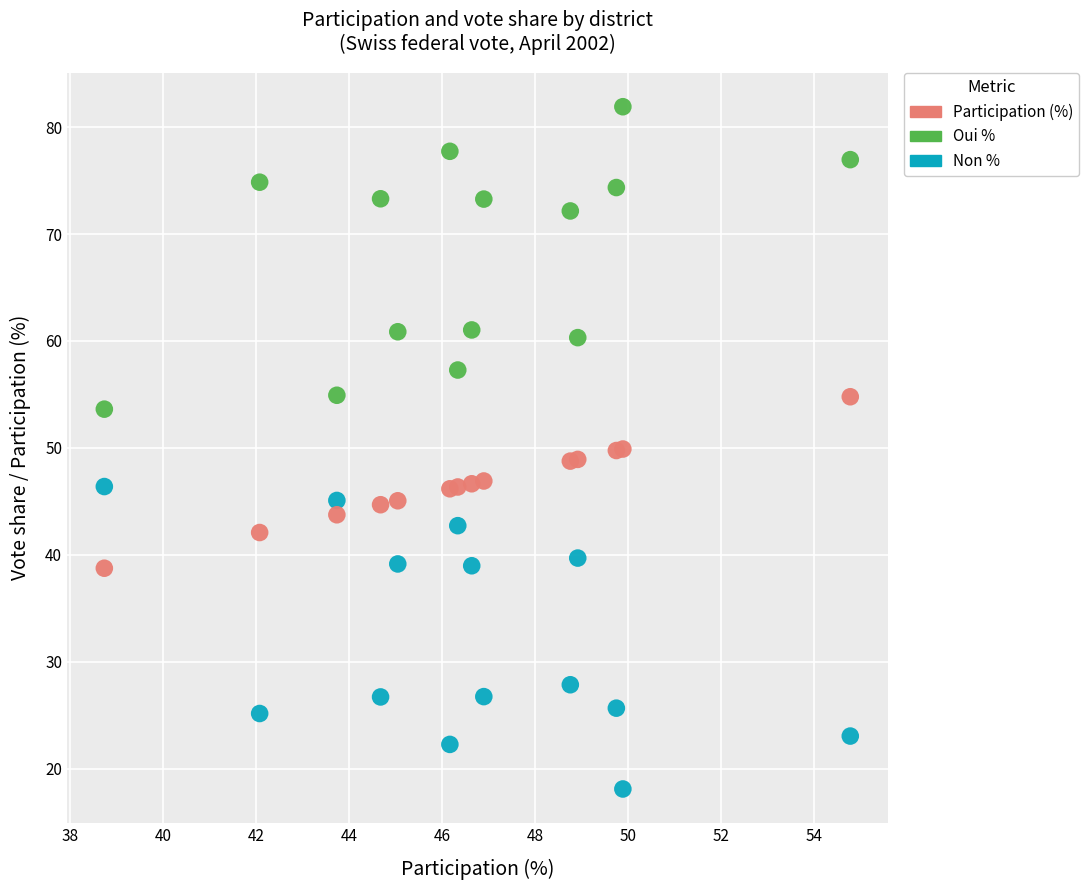

Which series contains the highest Y value?

Oui %